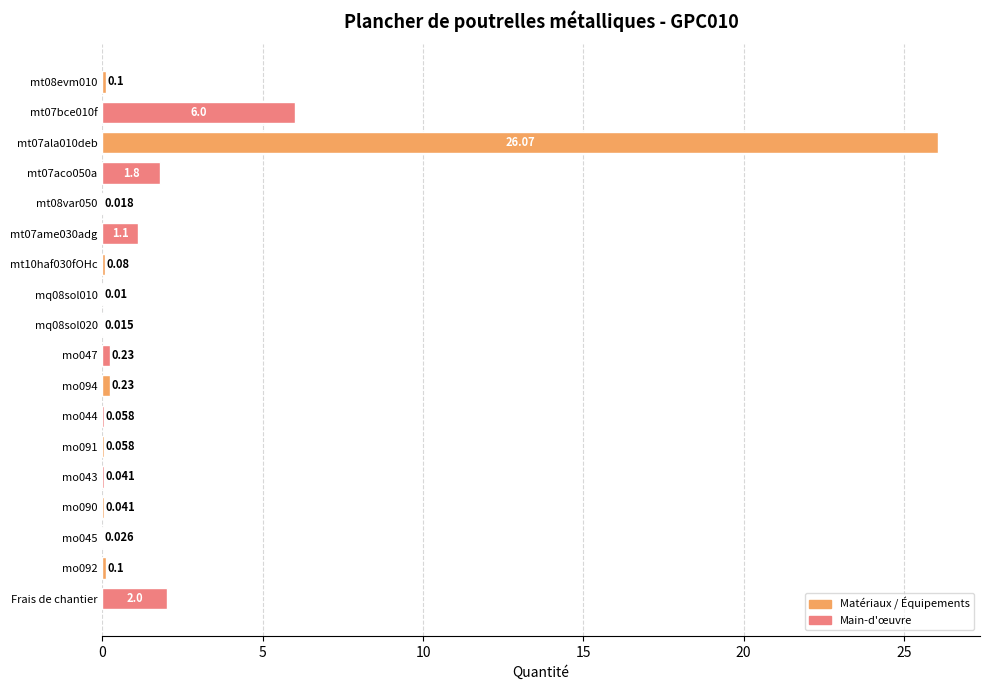

What is the greatest value displayed?

26.1